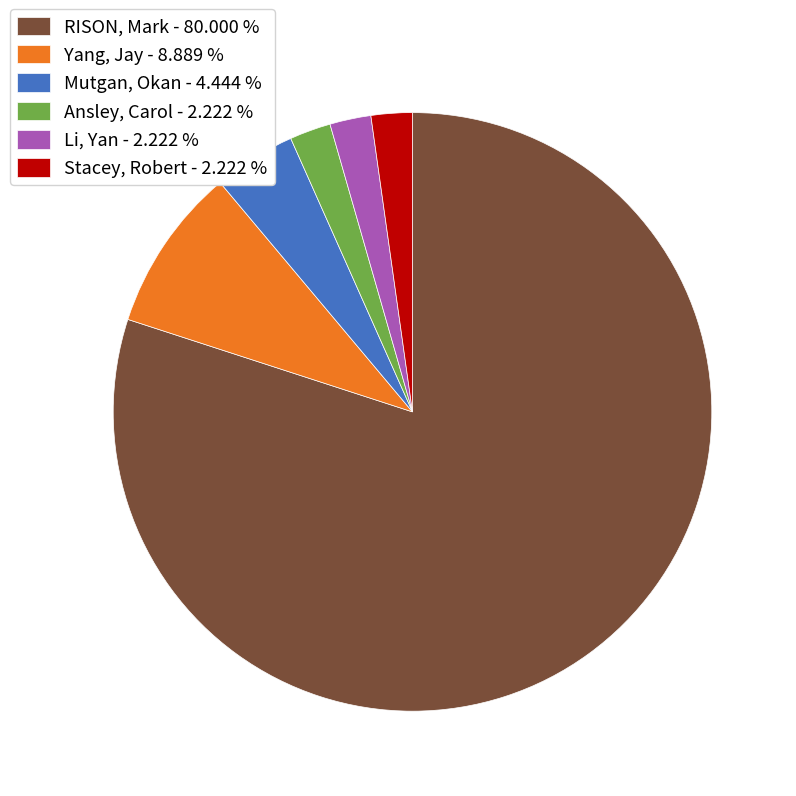

Approximately how many times larger is the value at Mutgan, Okan - 4.444 % compared to Ansley, Carol - 2.222 %?

2.0